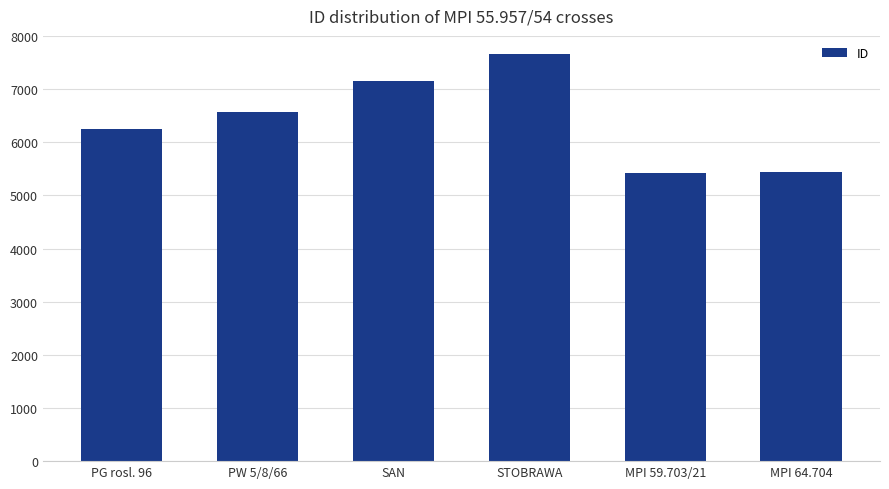

What is the sum of the values at MPI 59.703/21 and PG rosl. 96?

11686